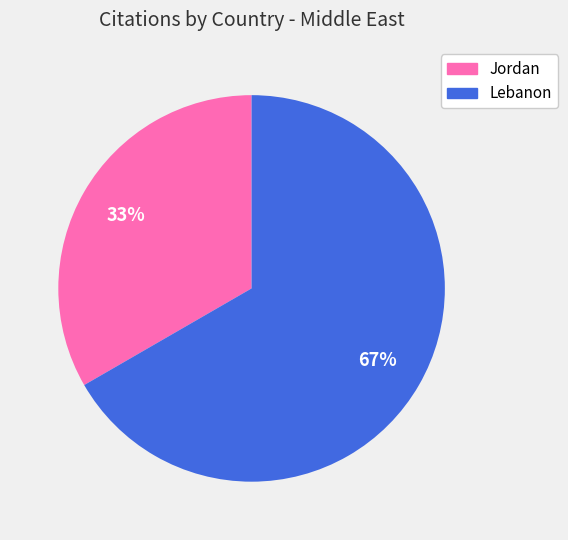

The Lebanon slice represents 67% of the pie. True or false?

True